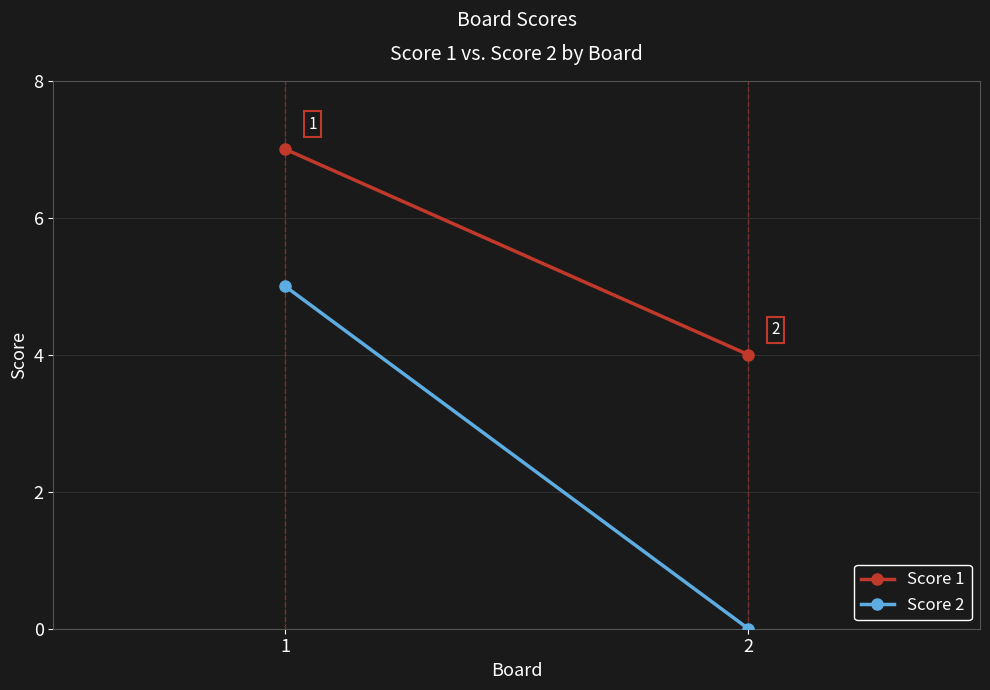

How many data points does each series have?

2